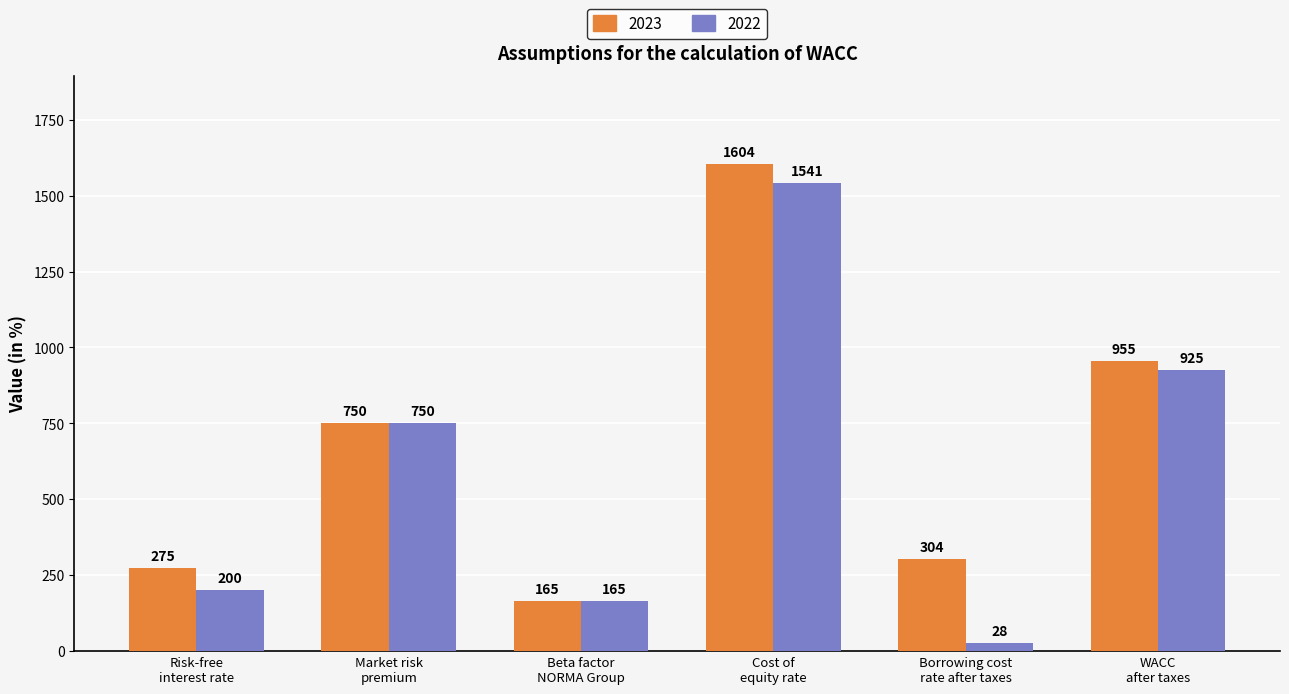

Reading left to right, extract all data points from this chart.

2023: 275	750	165	1604	304	955
2022: 200	750	165	1541	28	925